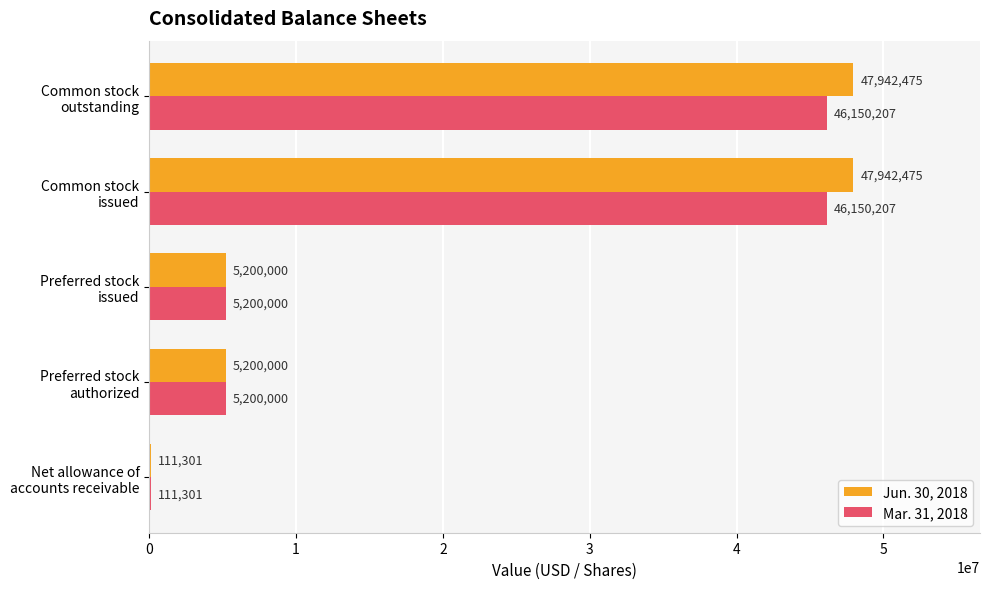

How many Jun. 30, 2018 values are between 5200000 and 47942475?

4